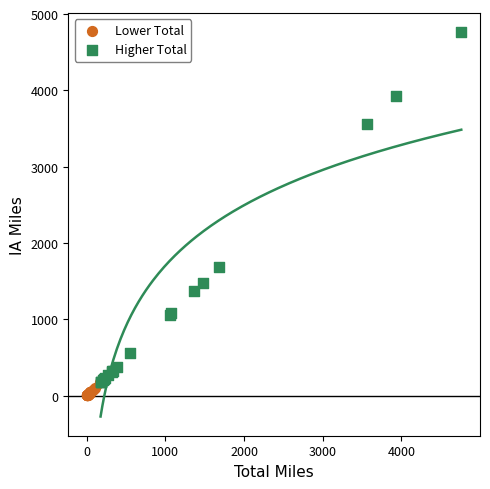

What are all the series names shown in the legend?

Lower Total, Higher Total